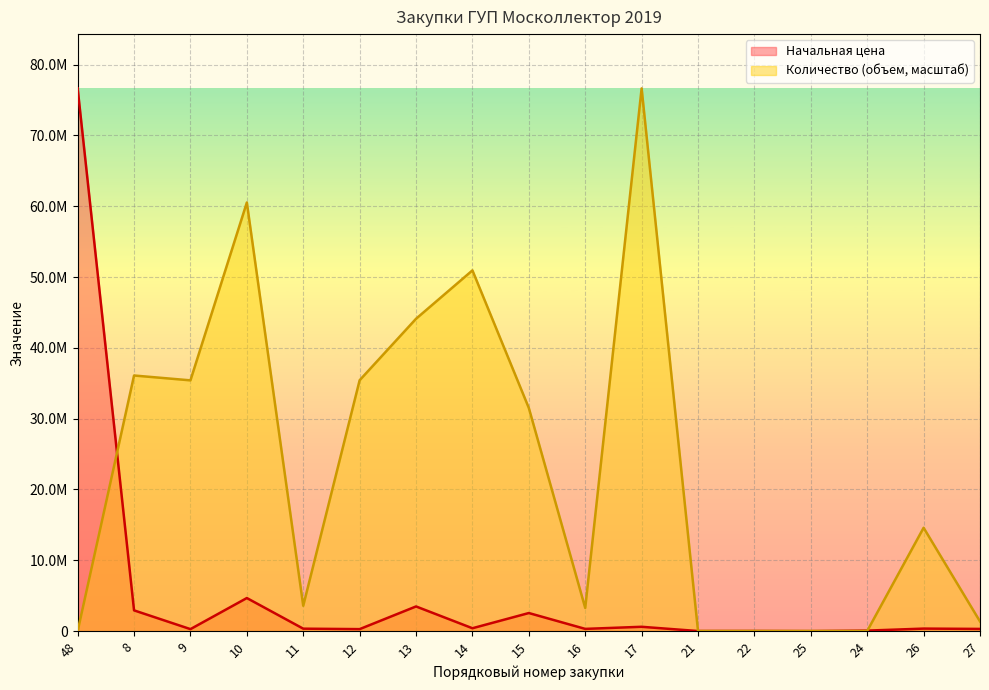

What is the label of the 15th point from the left?

24